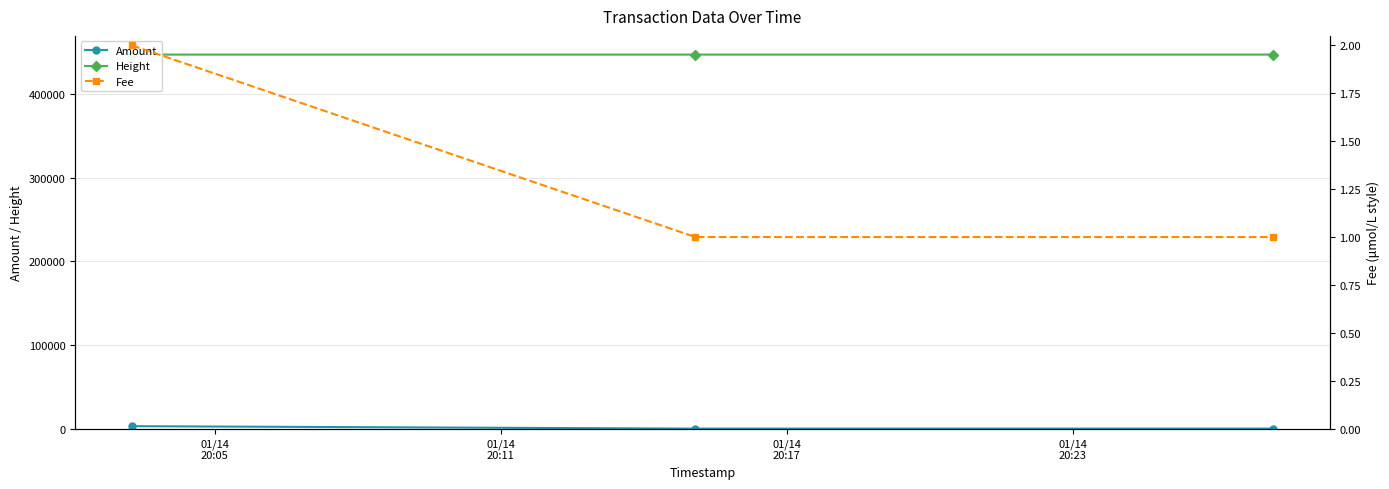

The value of Height at 01/14
20:11 is 447446.0. True or false?

True